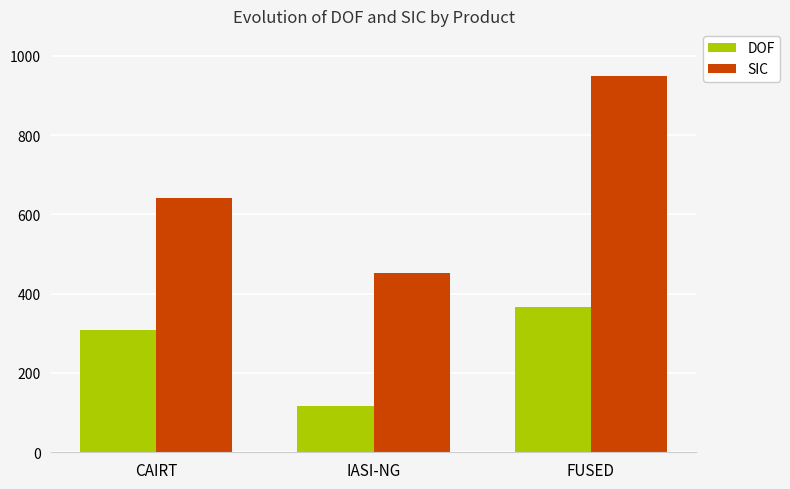

Is it true that SIC equals 452.4 at IASI-NG?

True